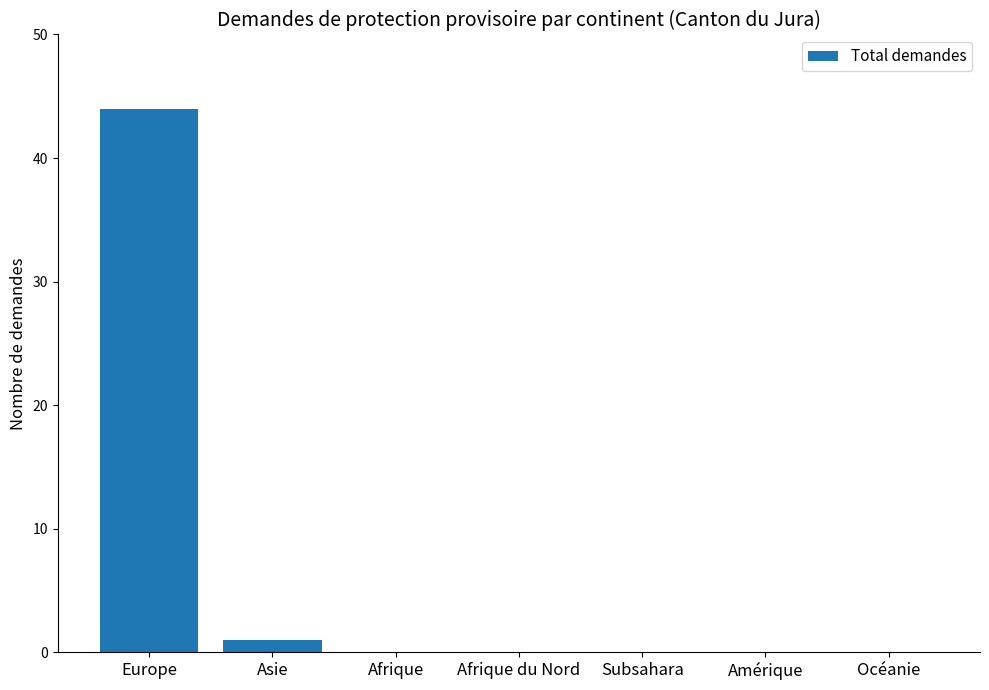

What is the greatest value displayed?

44